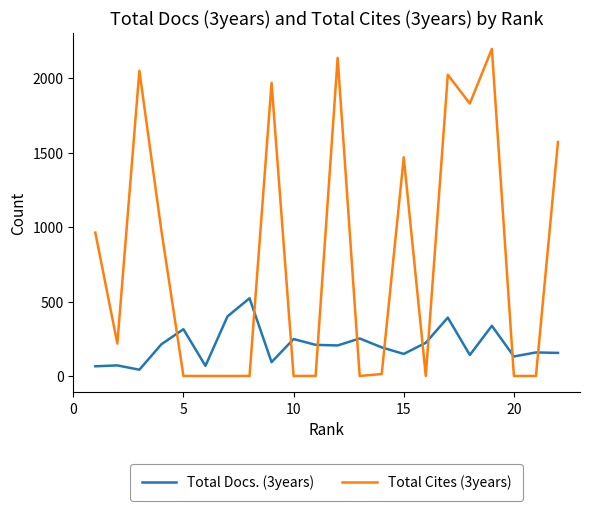

Which series has the largest range (max minus min)?

Total Cites (3years)